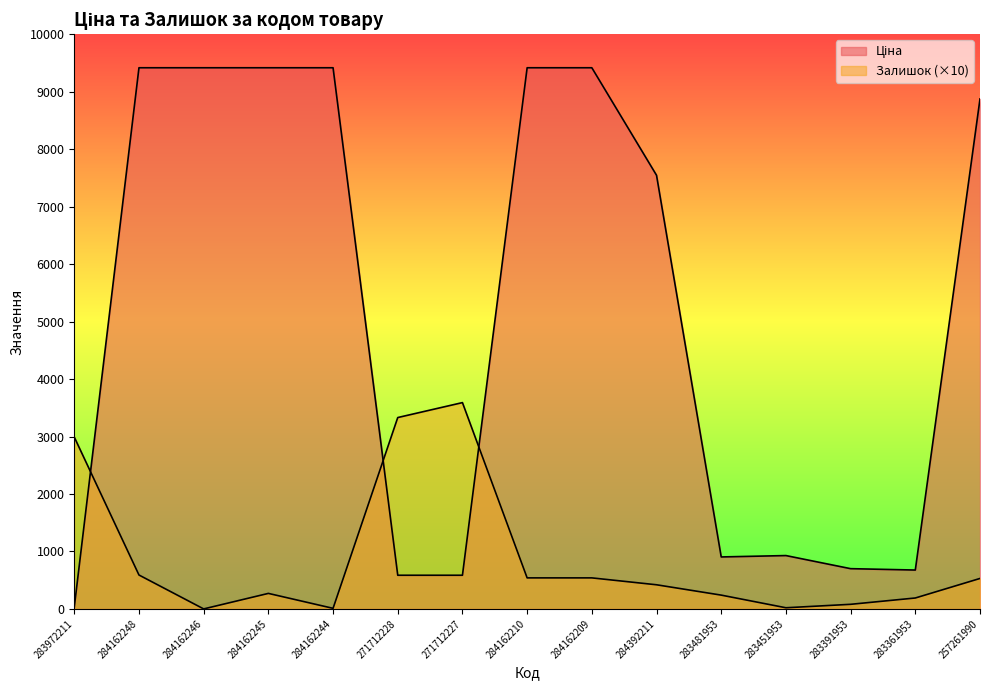

At which label does Залишок reach its minimum?

284162246